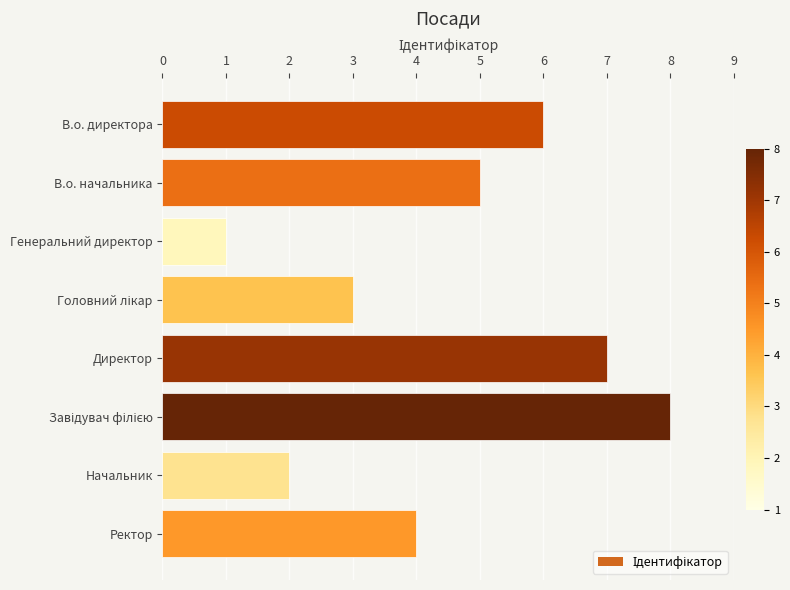

Are the bars horizontal?

Yes